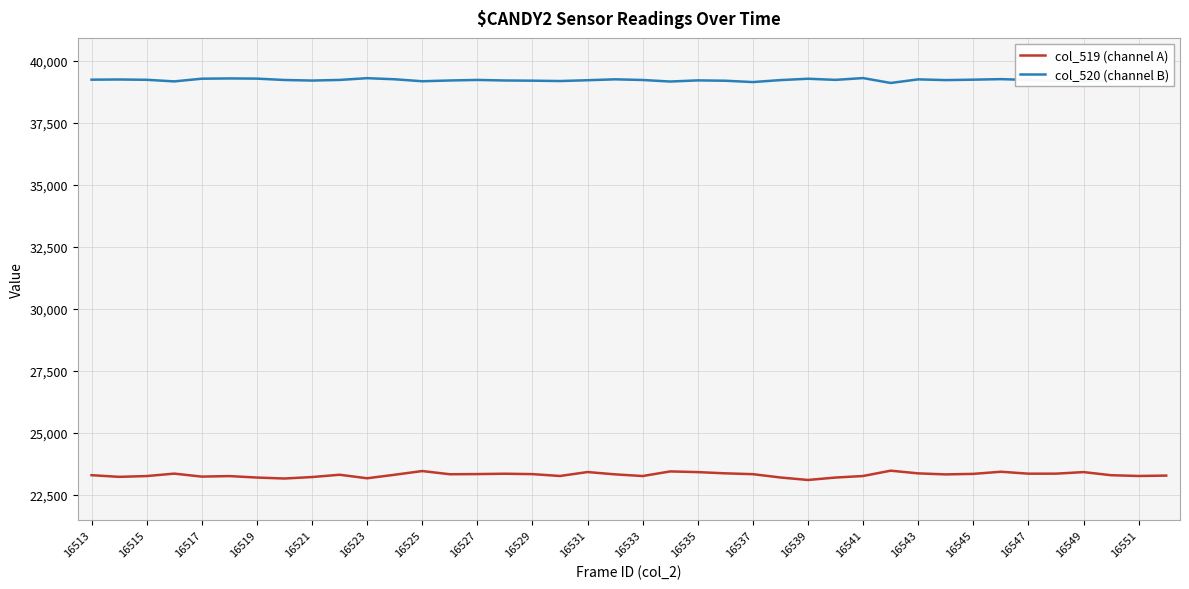

Does the chart display data point markers on the line(s)?

No